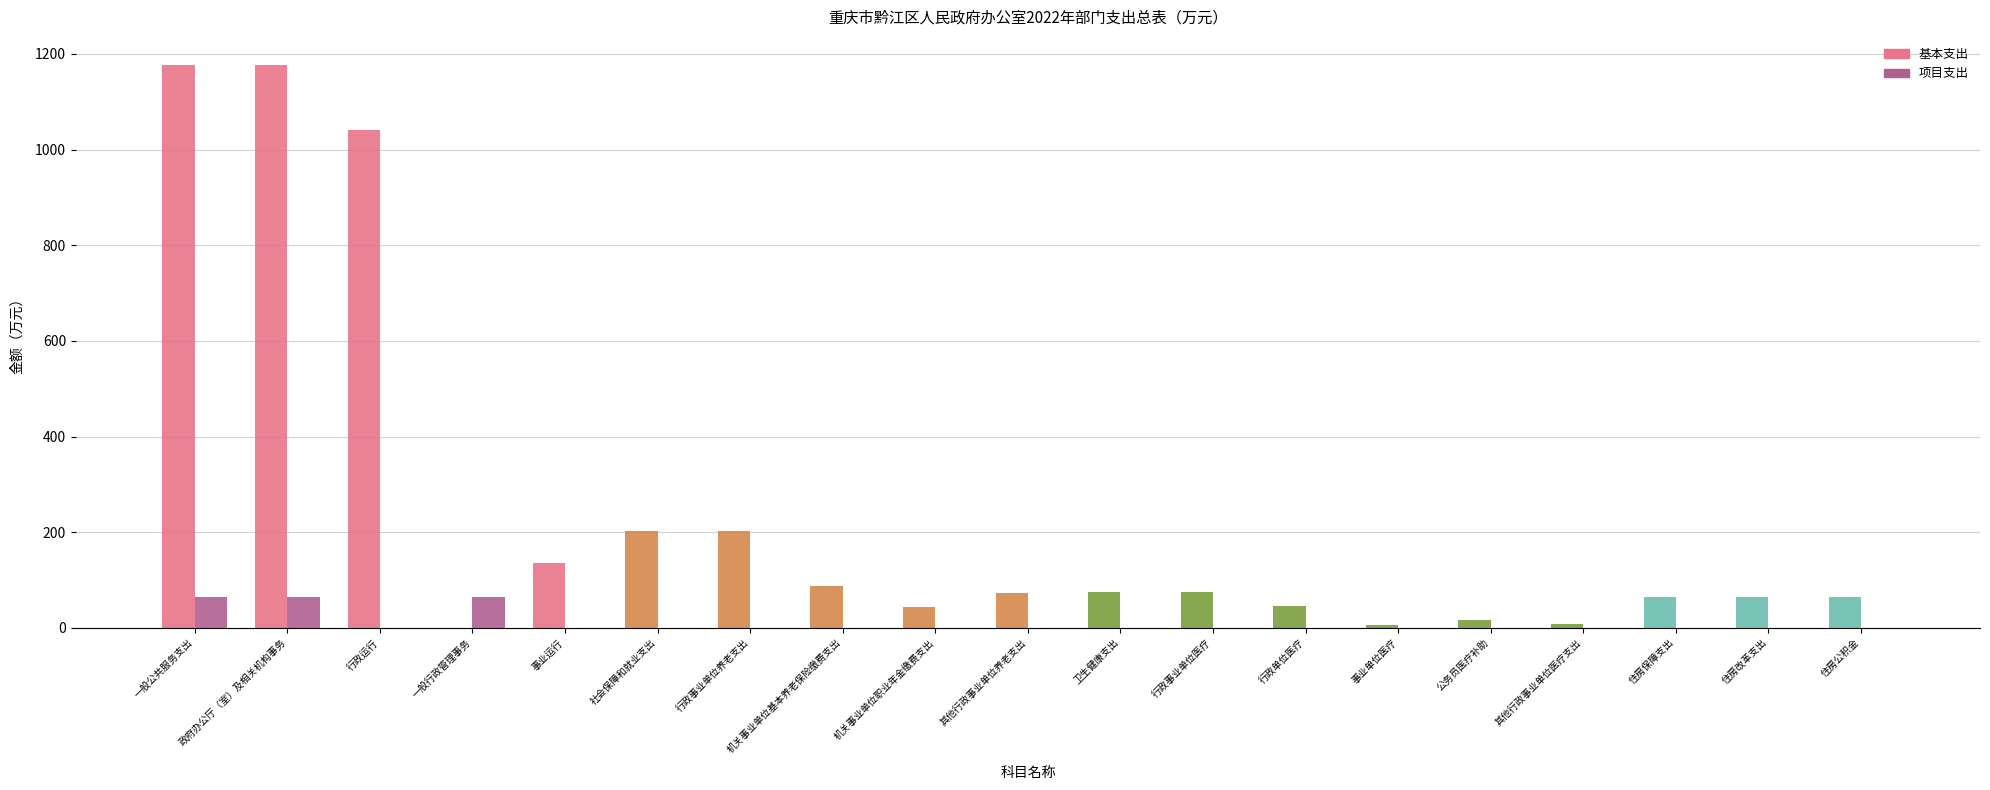

True or false: 项目支出 has a value of 0.0 at 社会保障和就业支出.

True